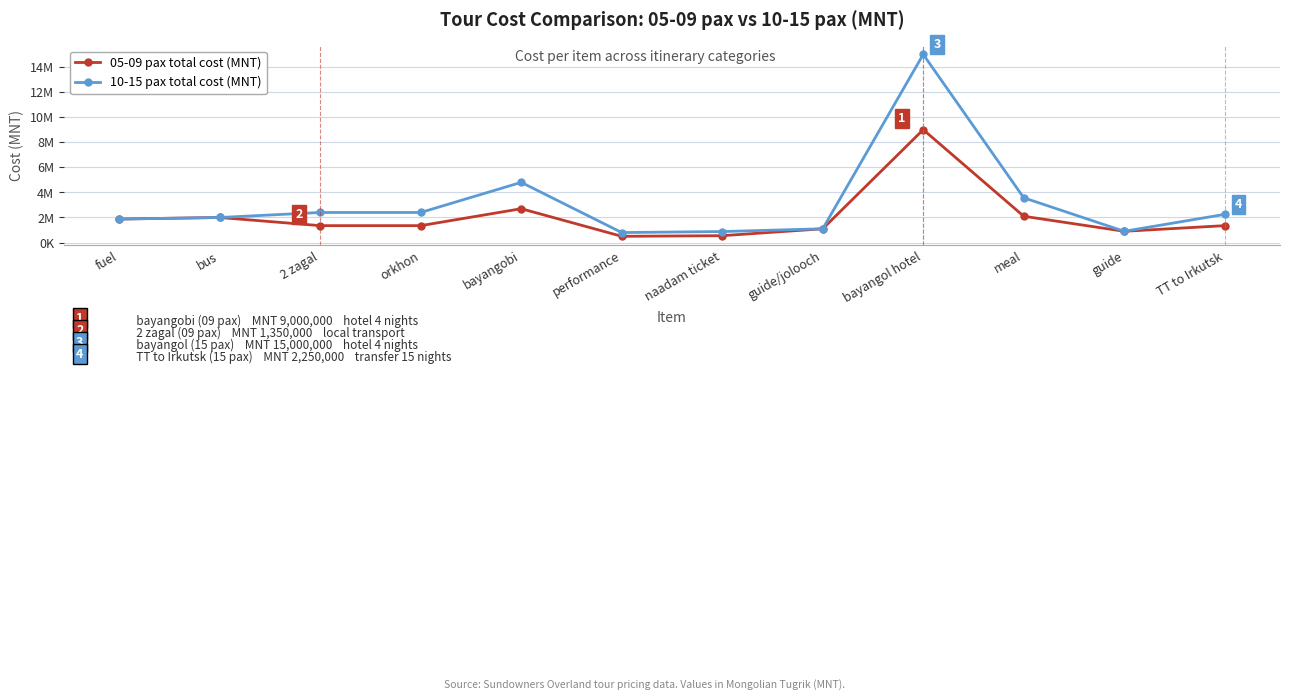

What are all the series names shown in the legend?

05-09 pax total cost (MNT), 10-15 pax total cost (MNT)